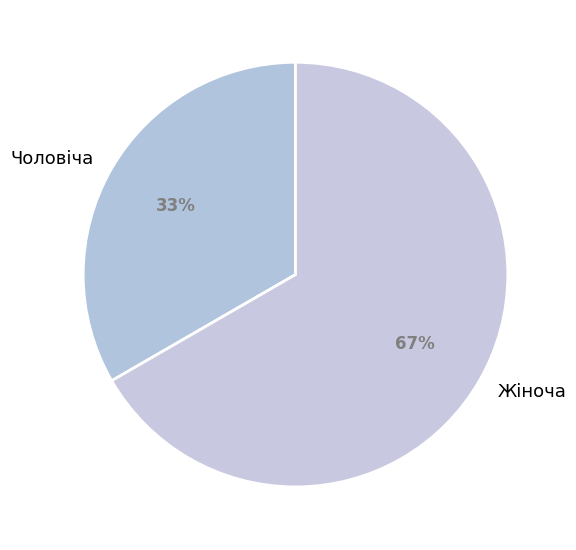

To the nearest percent, what is the combined percentage of Жіноча and Чоловіча?

100%